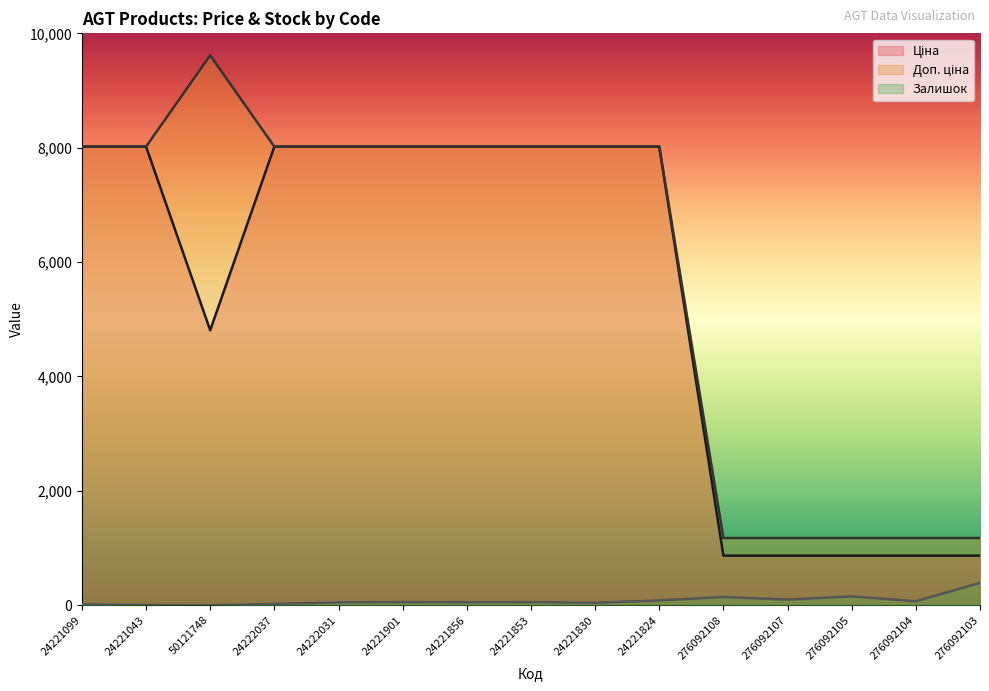

At which label does Залишок first exceed 55?

24221824